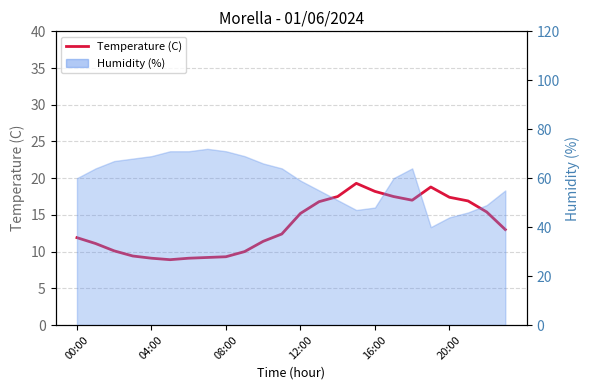

At which category does the data reach its first local peak?

15